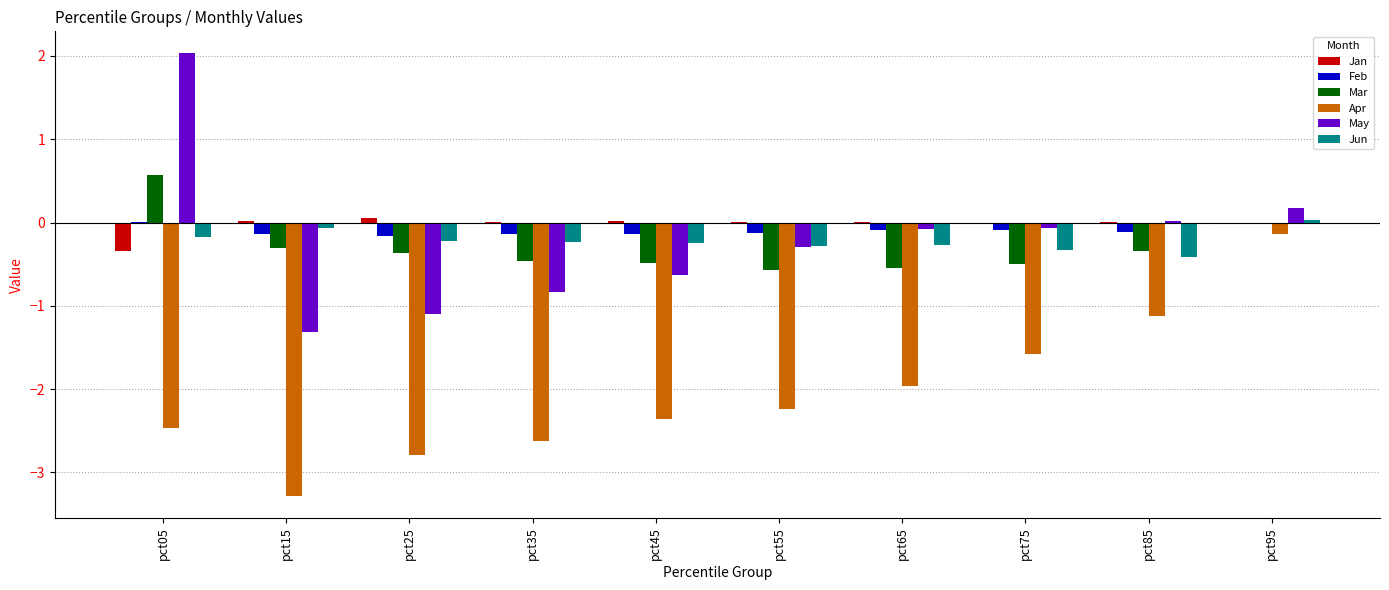

Is it true that Jan equals -0.0 at pct75?

True